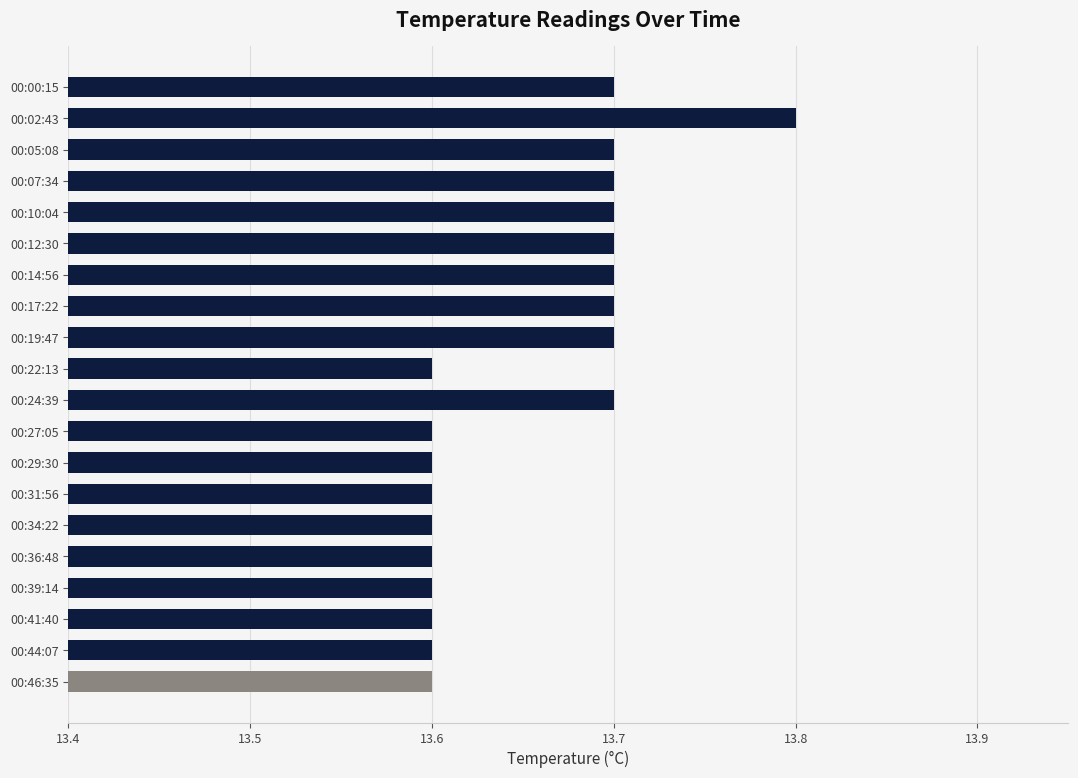

True or false: the data shows 3.4 at 00:34:22.

False